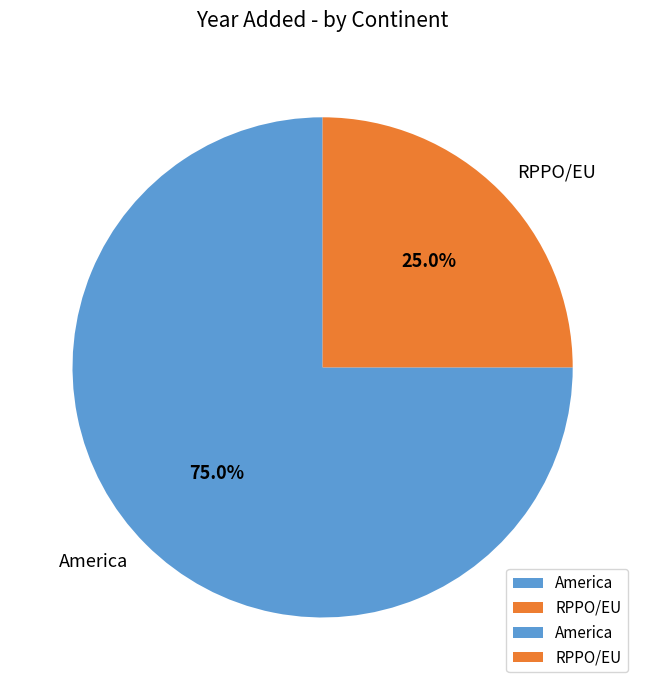

Rank the categories by value from highest to lowest.

America, RPPO/EU